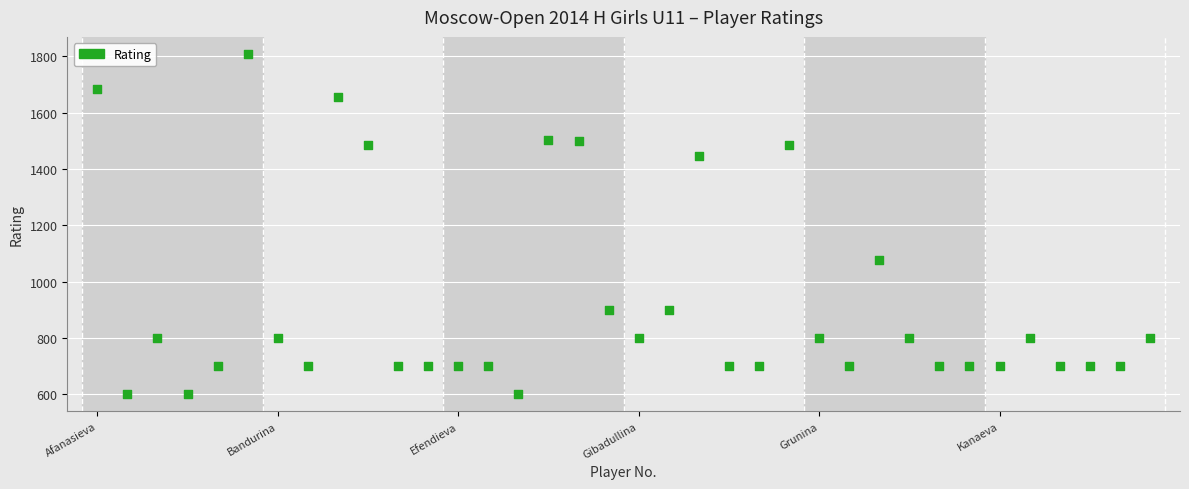

What is the range of X values (max minus min)?

35